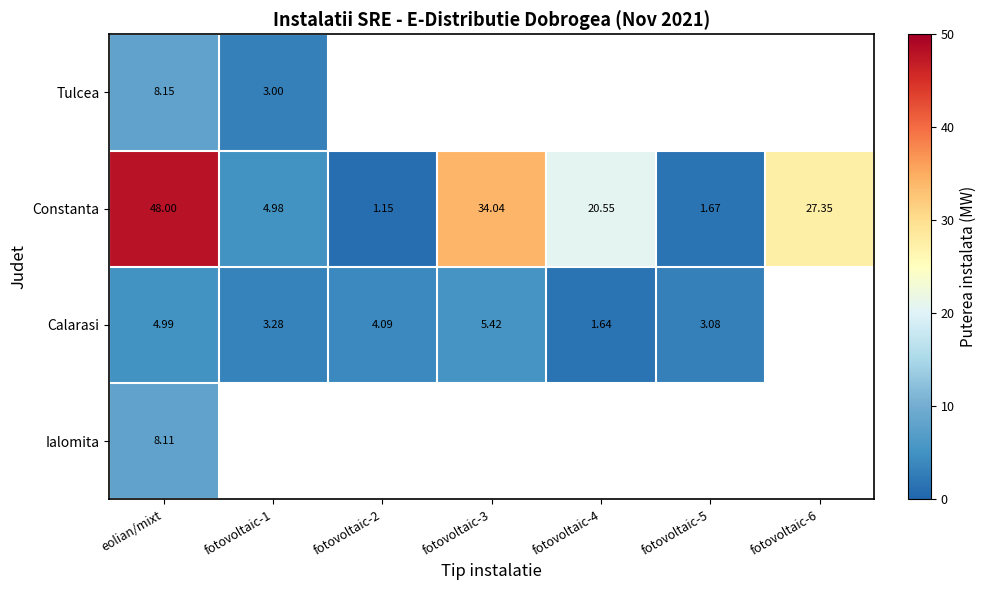

How many distinct data groups are displayed?

4